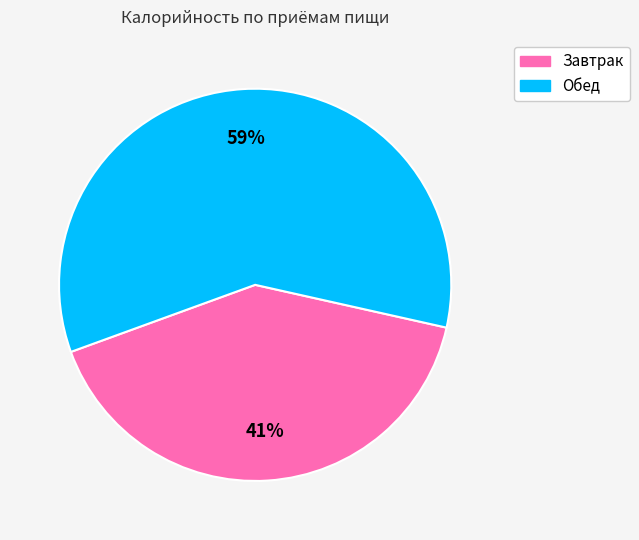

To the nearest percent, what is the difference between the Завтрак and Обед slice percentages?

18%